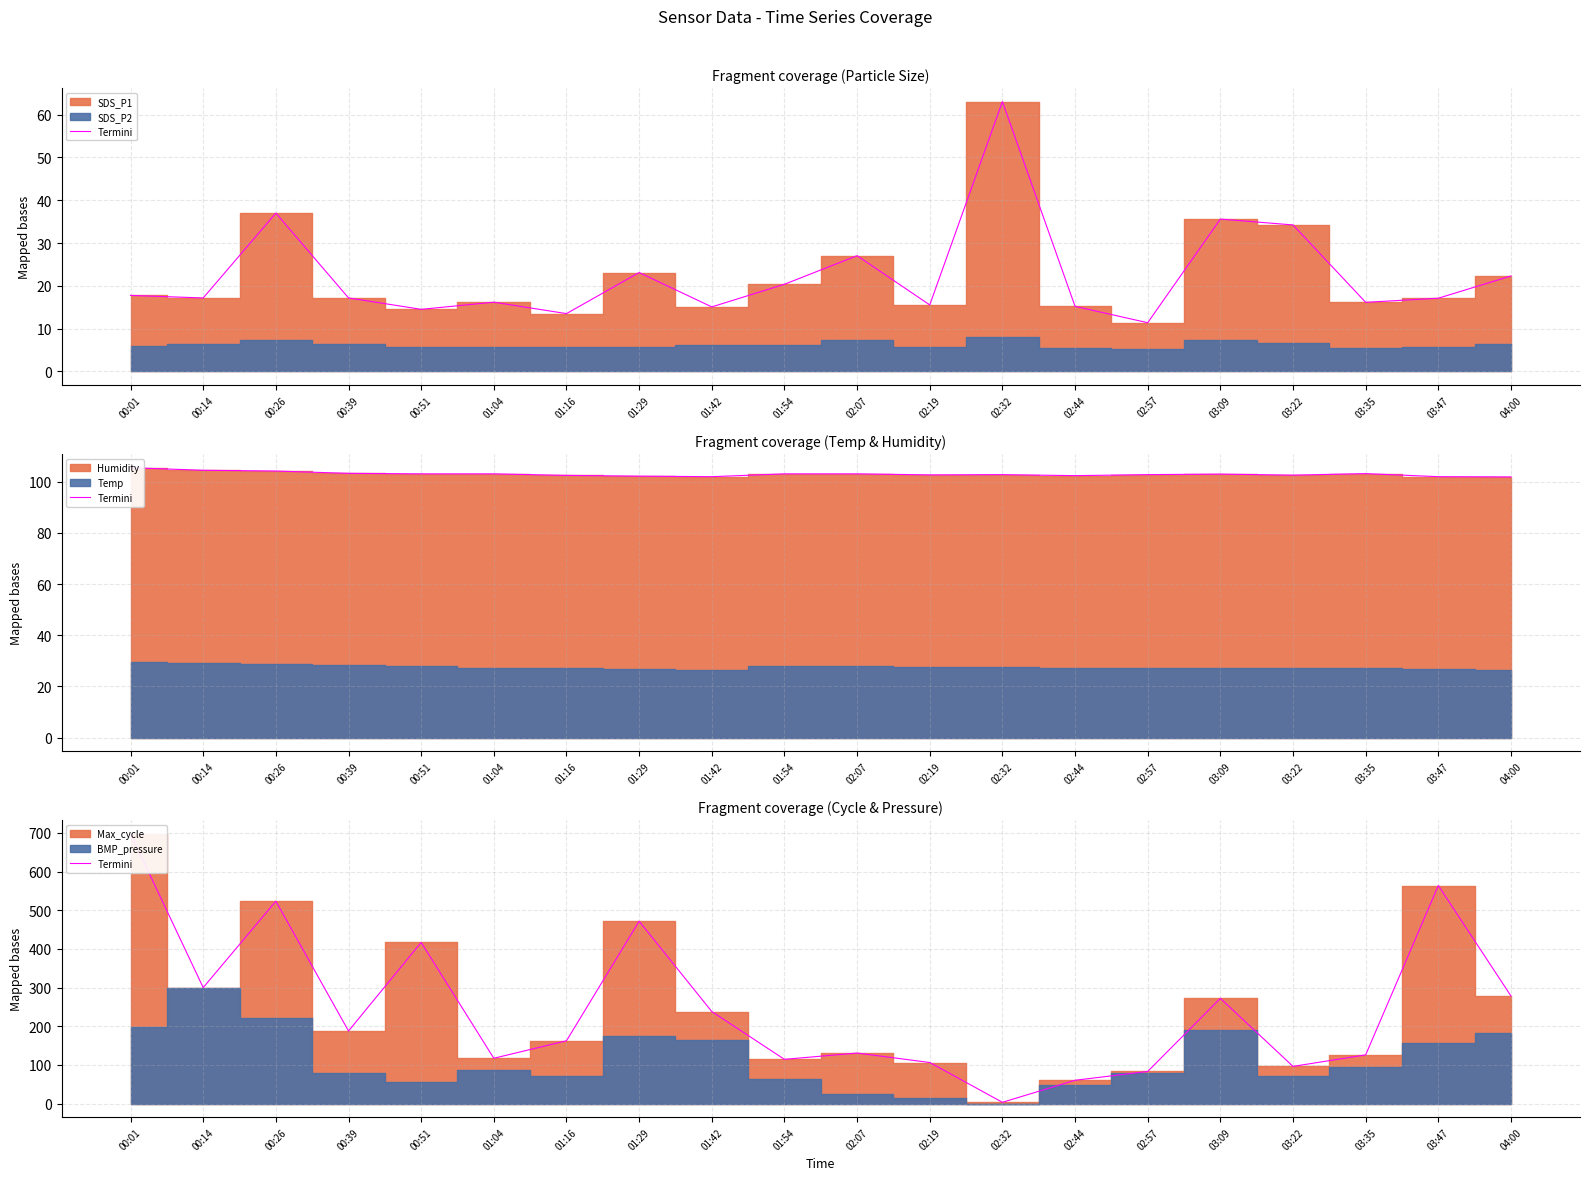

What is the difference between the second highest and minimum values?

560.3